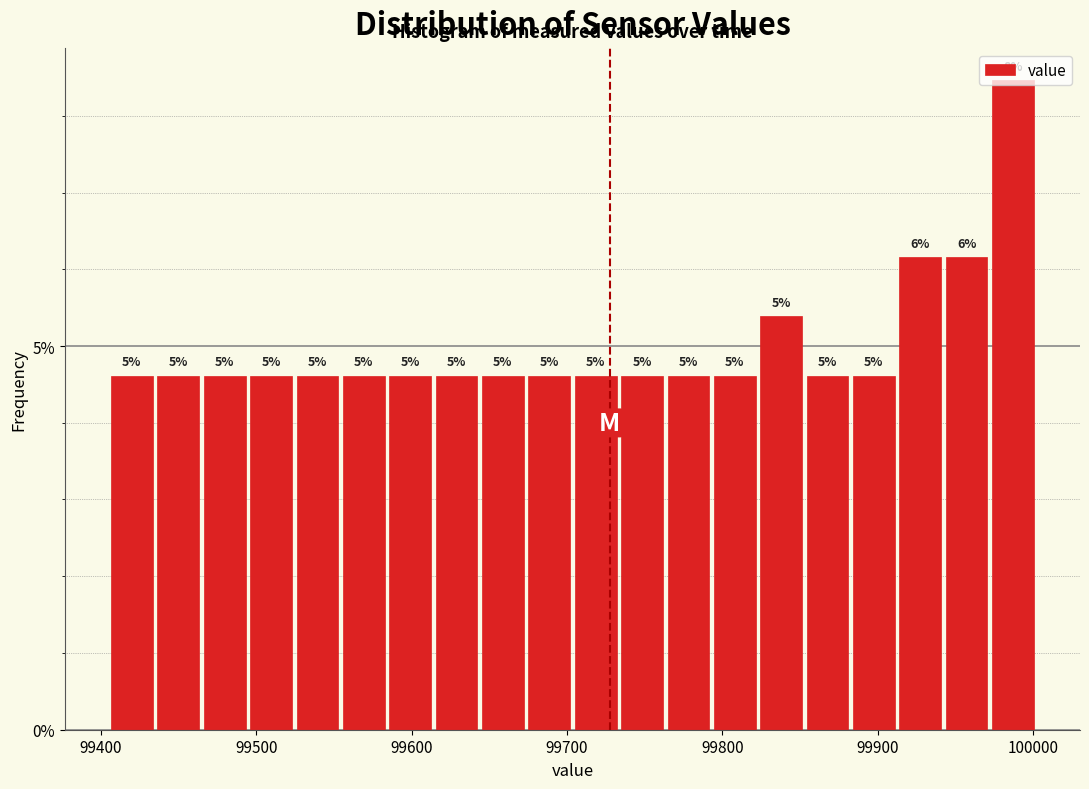

Read against the x-axis, roughly where is the centre of the tallest bar?

99990